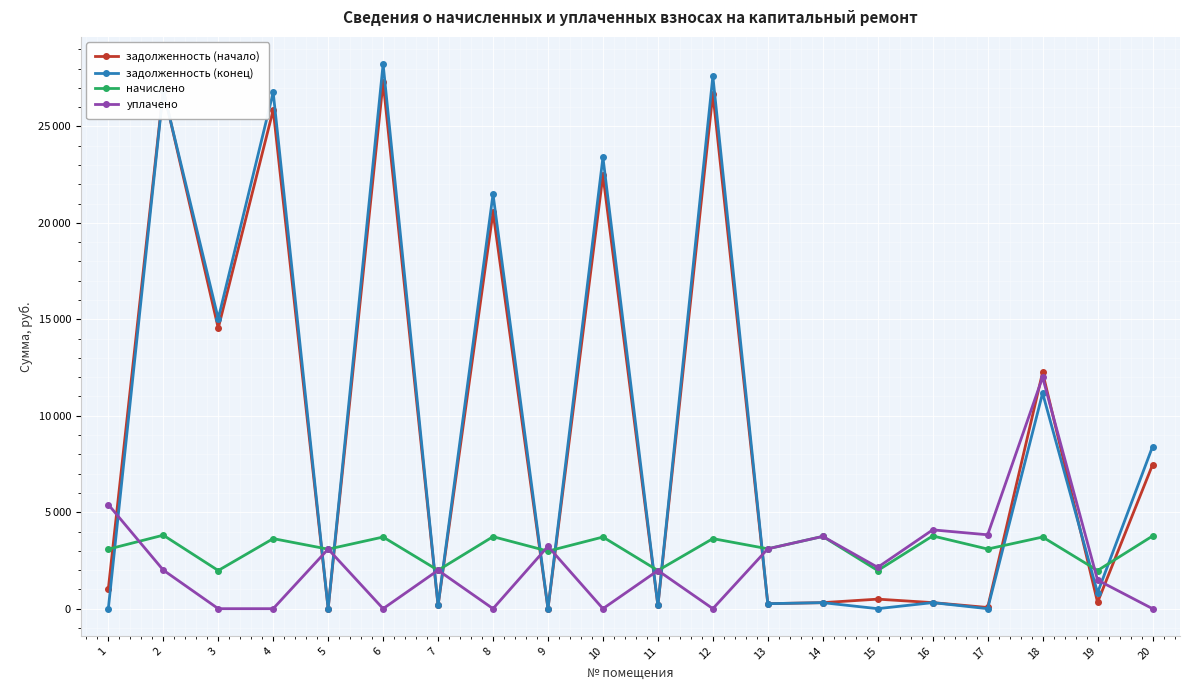

Does the chart have visible grid lines?

Yes